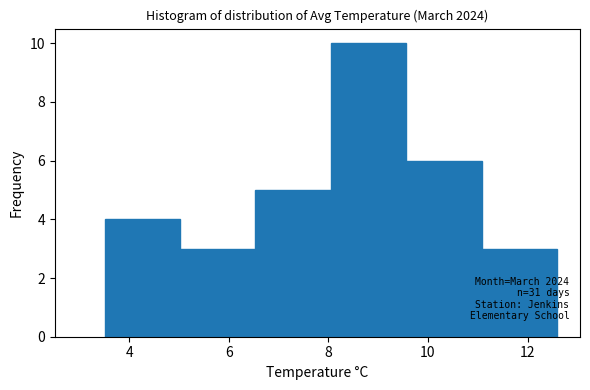

Which range on the x-axis has the tallest bar?

8.0 to 9.6